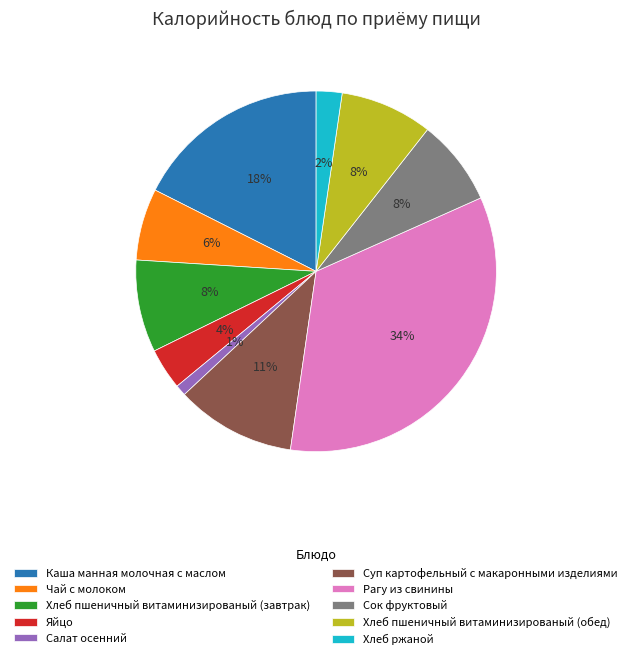

How many slices are in this pie chart?

10